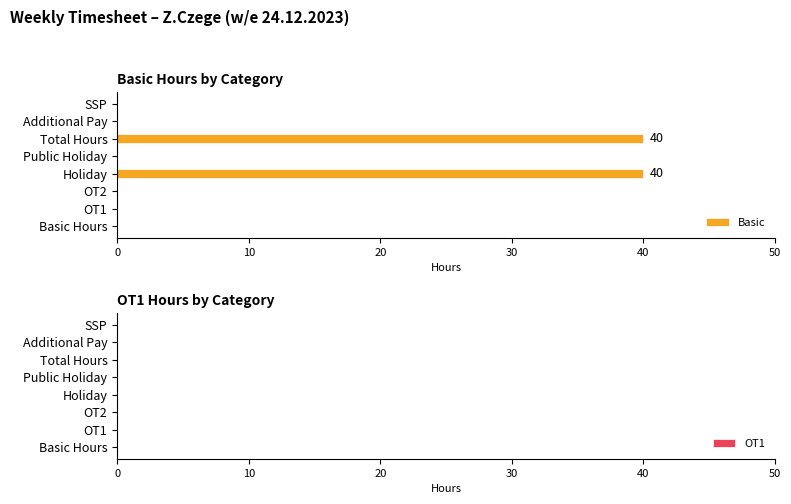

What is the sum of all values?

80